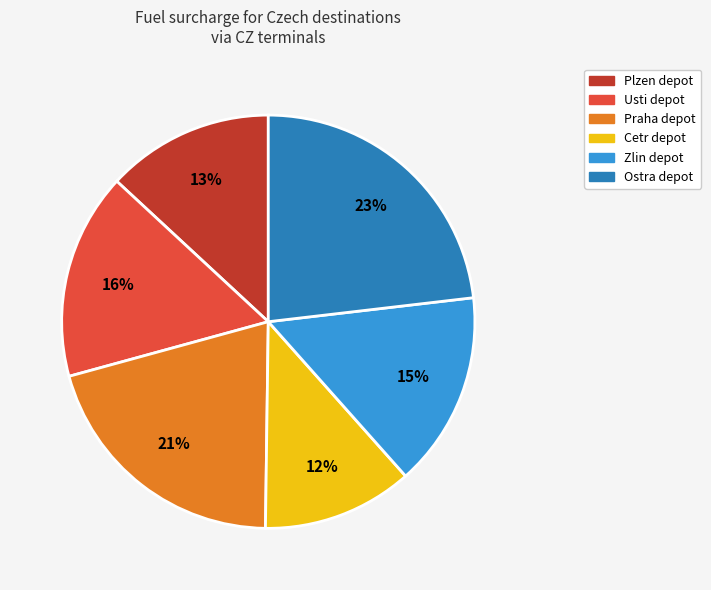

To the nearest percent, what is the difference between the largest and smallest slice percentages?

11%